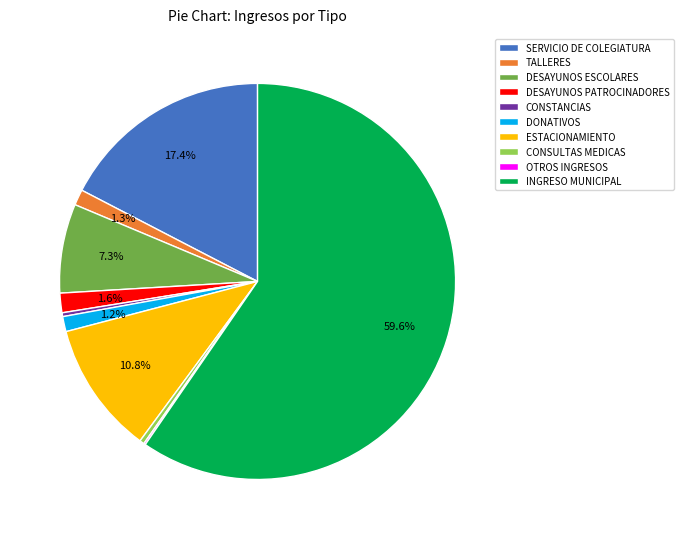

What percentage do DONATIVOS and INGRESO MUNICIPAL together represent?

60.8%